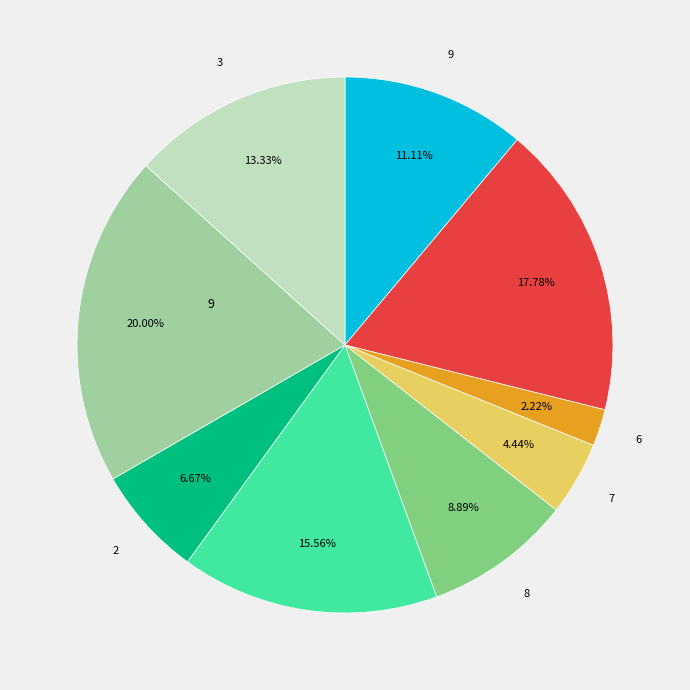

Is there a majority slice in this chart?

No